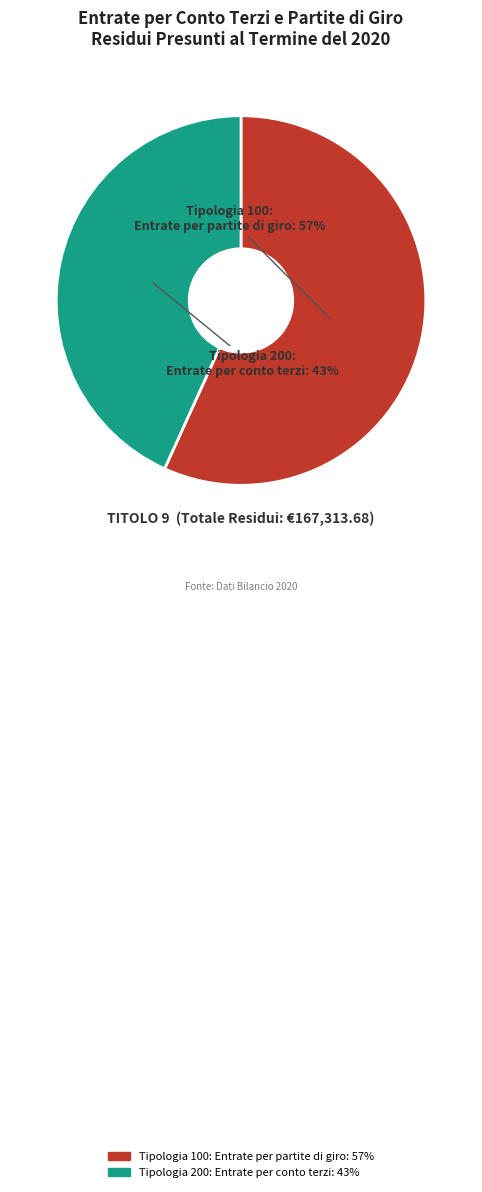

Is it true that Tipologia 100: Entrate per partite di giro is 51% of the pie?

False